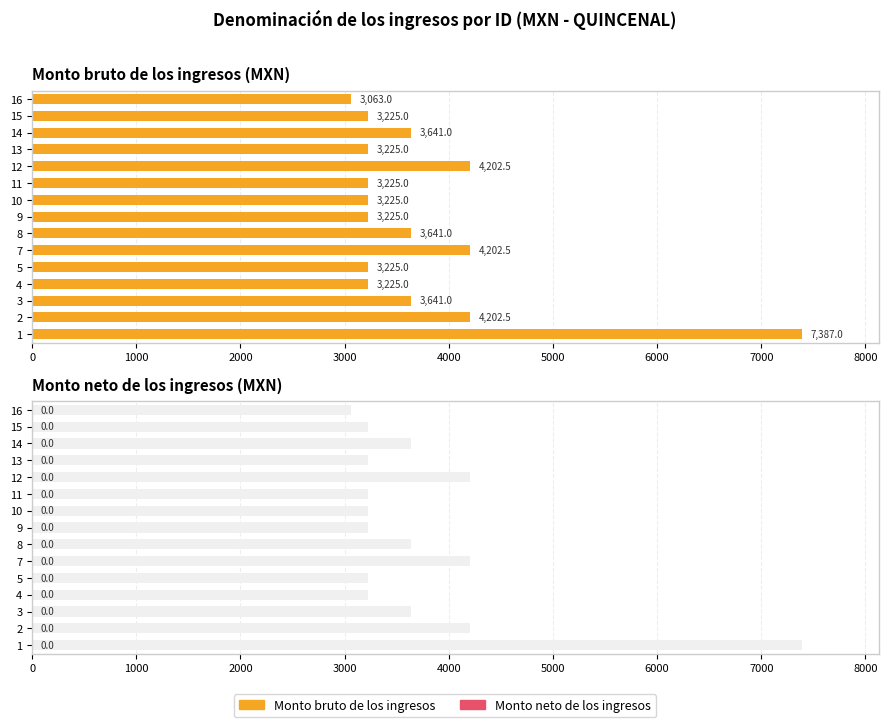

Which series changed the most between 3000 and 9000?

Monto bruto de los ingresos